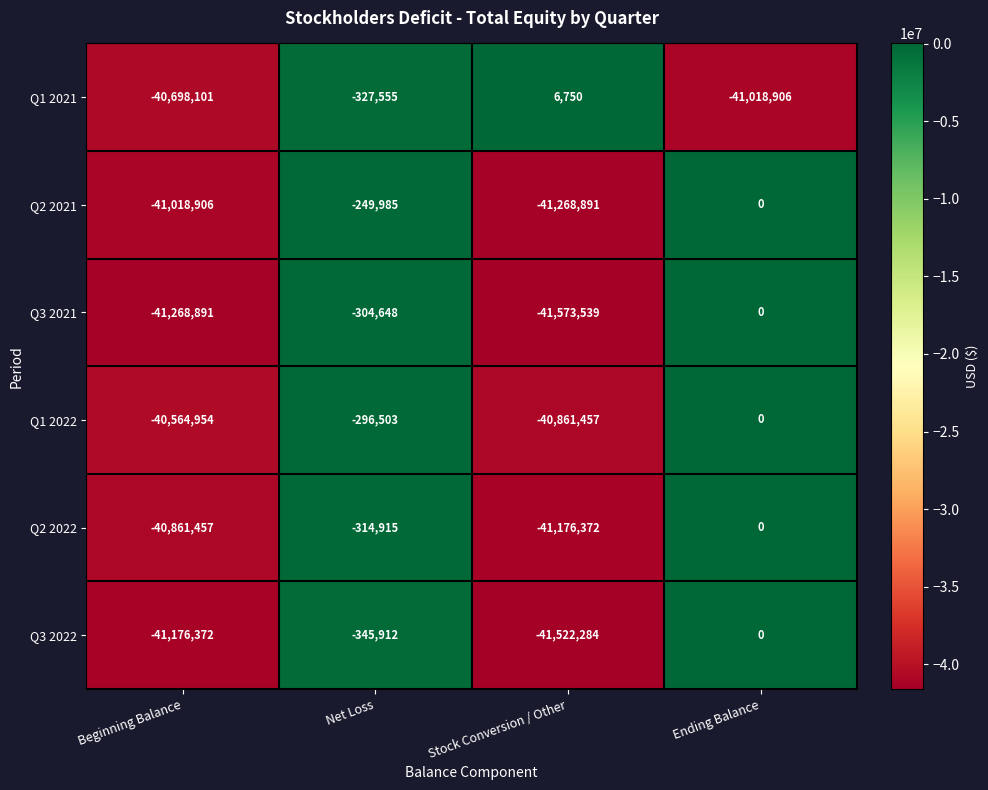

How many negative values does the Q1 2022 series have?

3